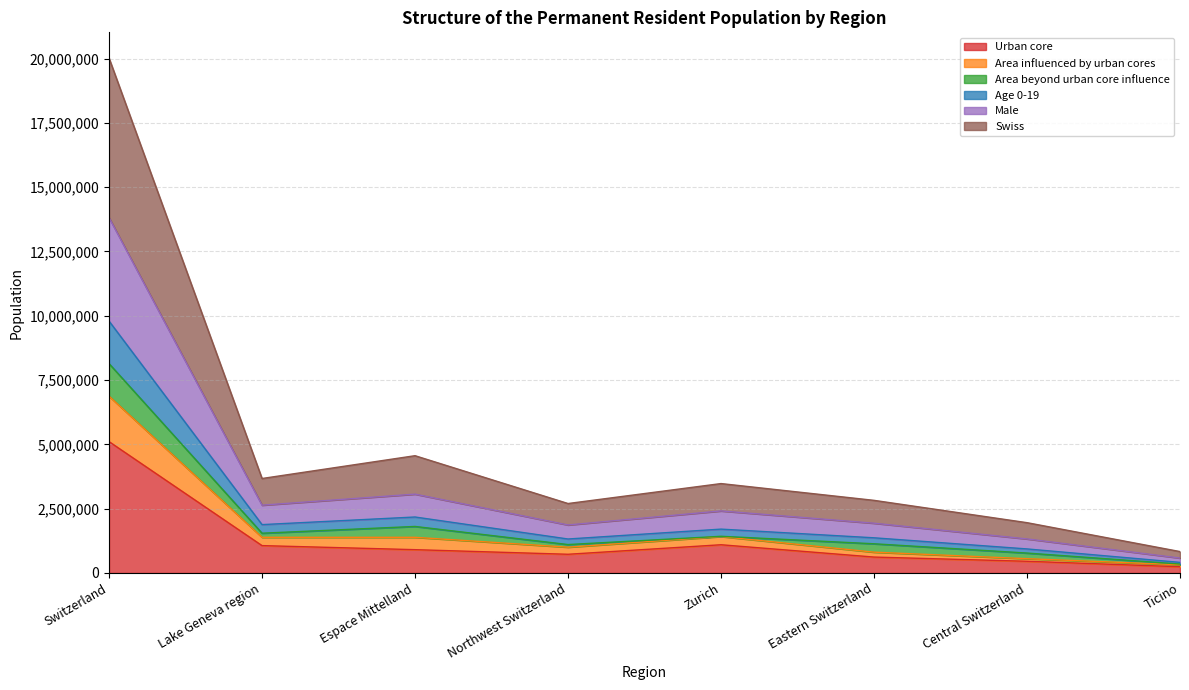

What are all the series names shown in the legend?

Urban core, Area influenced by urban cores, Area beyond urban core influence, Age 0-19, Male, Swiss